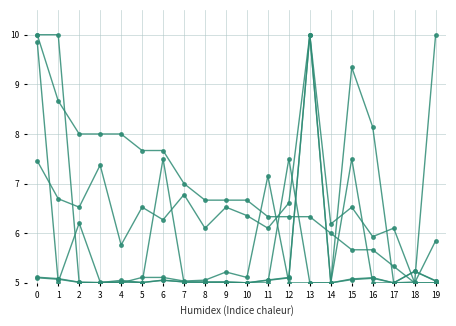

How many distinct data groups are displayed?

6